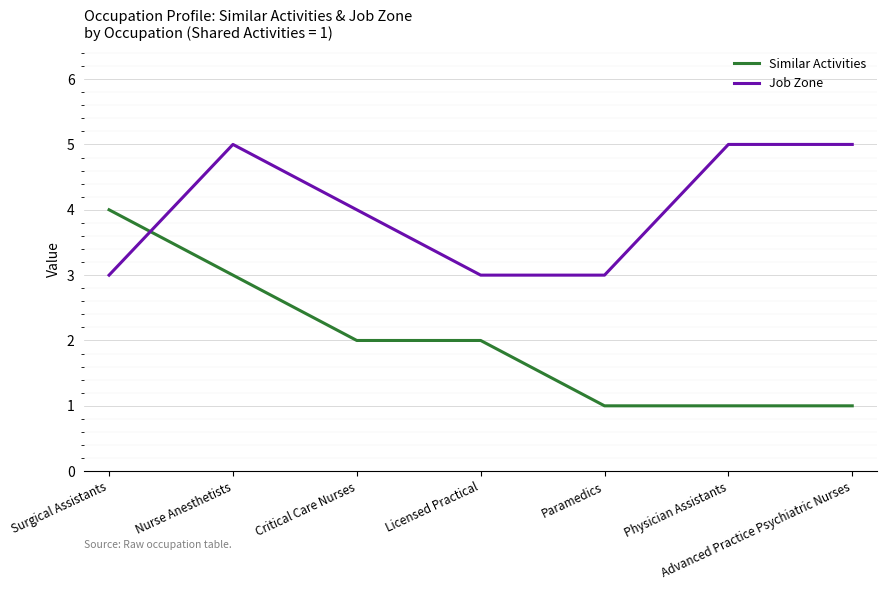

What position from the left is Paramedics?

5